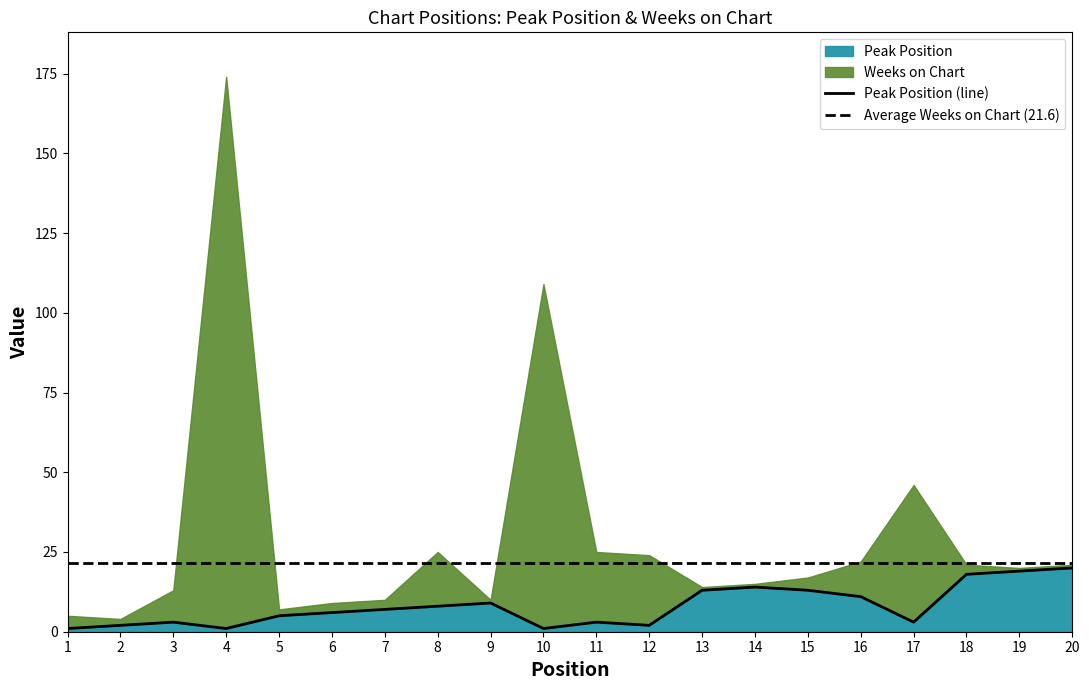

At which category does the chart reach its peak across all series?

20